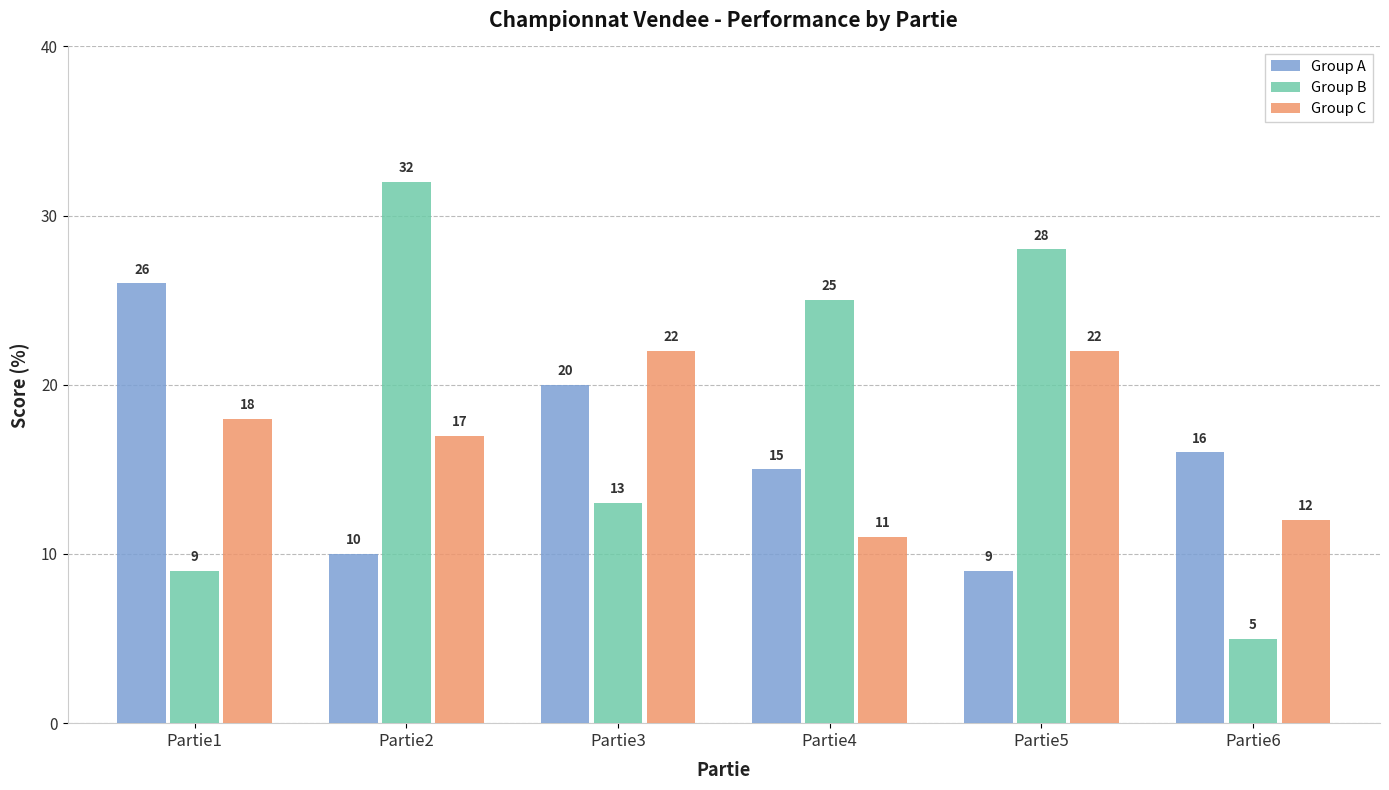

Rank the categories by Group A value from lowest to highest.

Partie5, Partie2, Partie4, Partie6, Partie3, Partie1